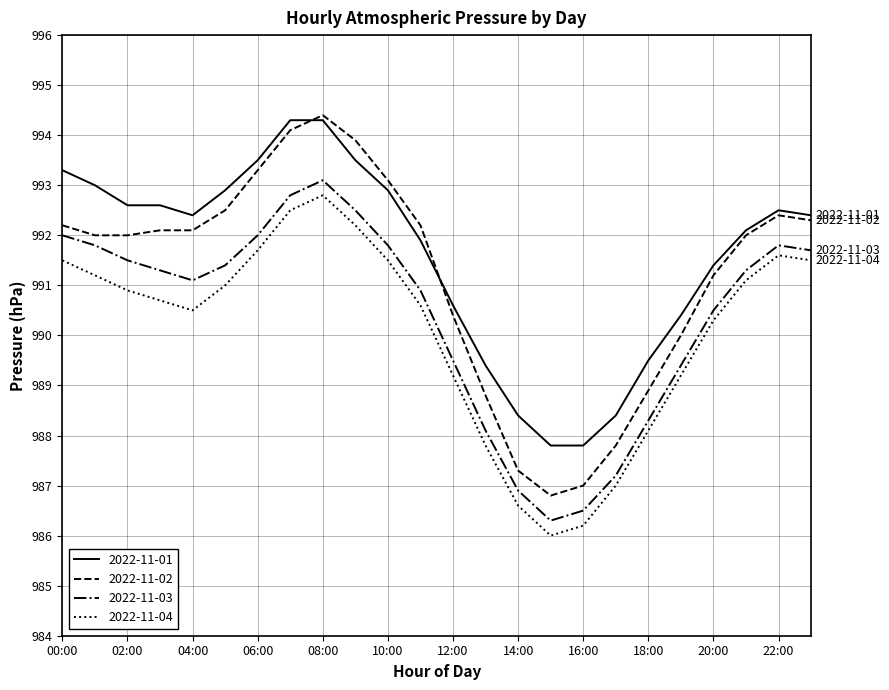

What is the minimum value shown in the chart?

986.0